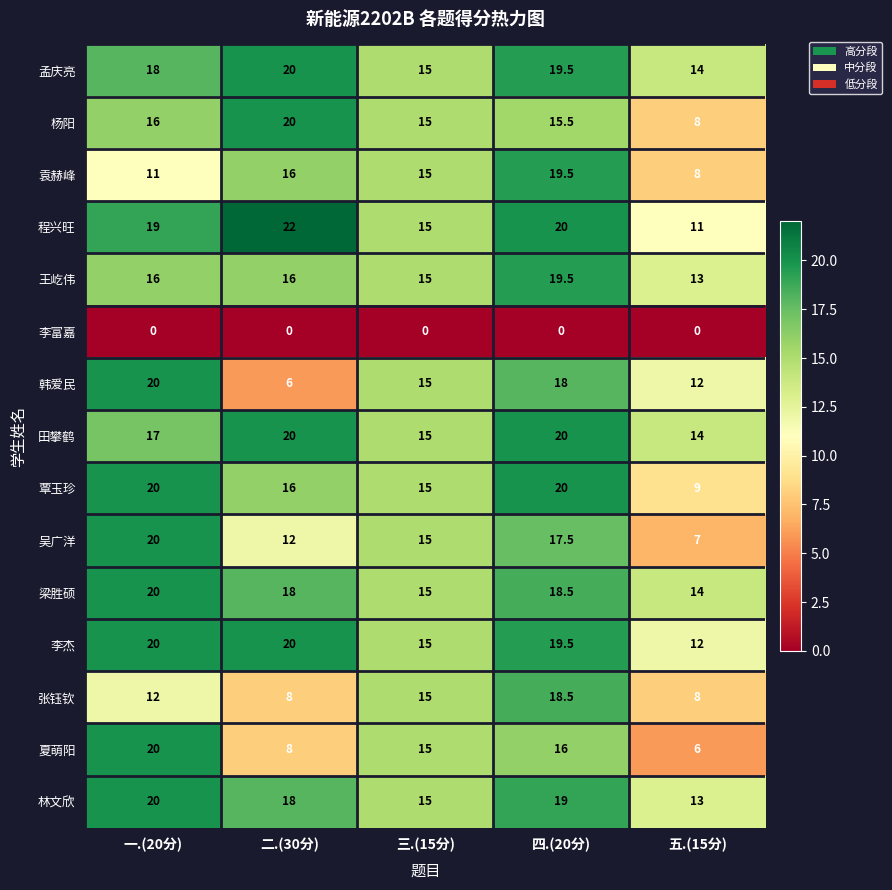

At how many categories does at least one series exceed 9?

5